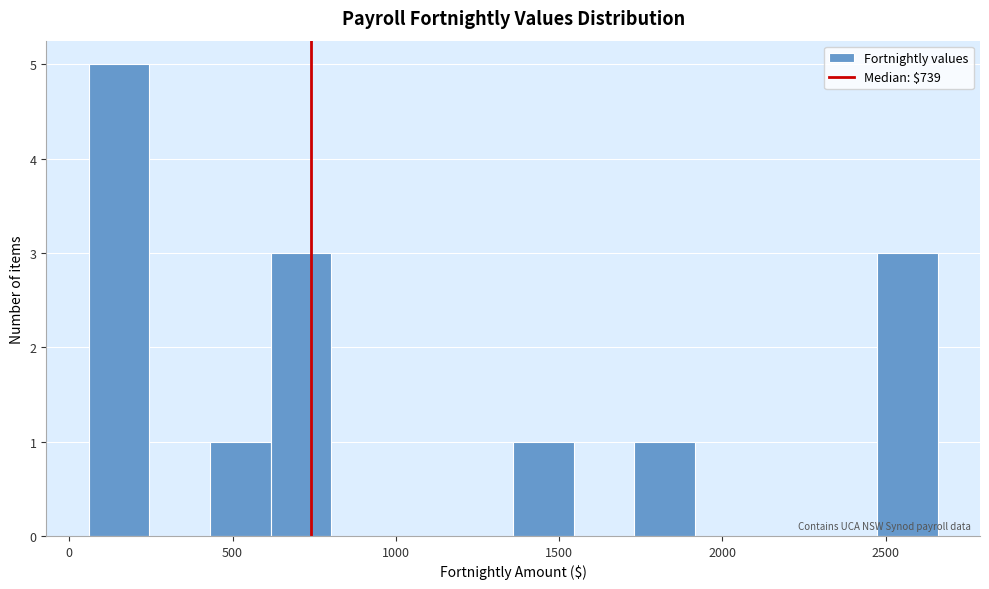

Read against the x-axis, roughly where is the centre of the tallest bar?

150